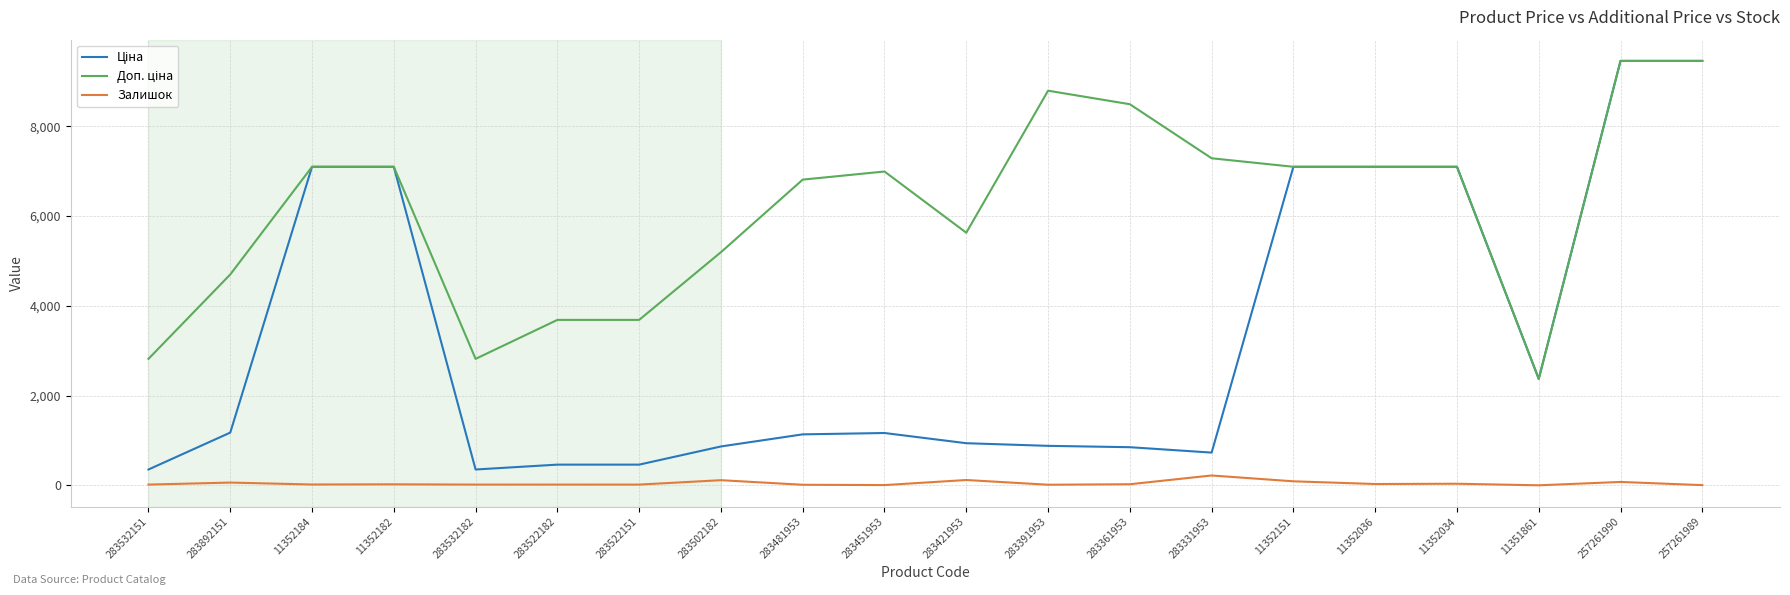

Is it true that Залишок equals 219.0 at 283331953?

True